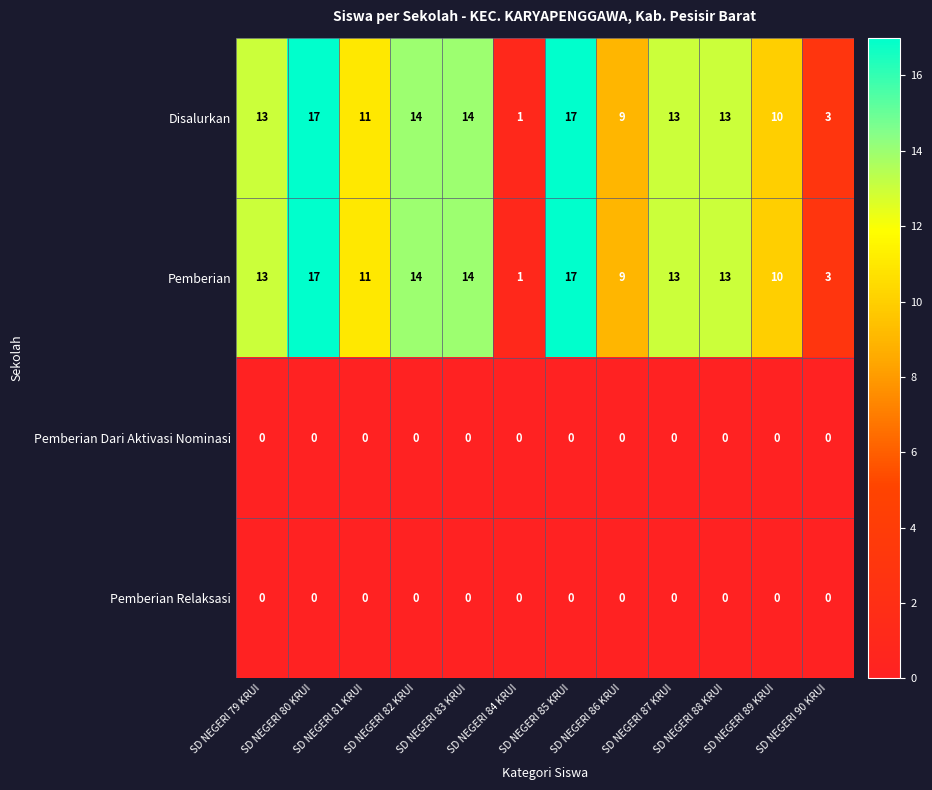

What is the difference between the Pemberian values at SD NEGERI 82 KRUI and SD NEGERI 80 KRUI?

3